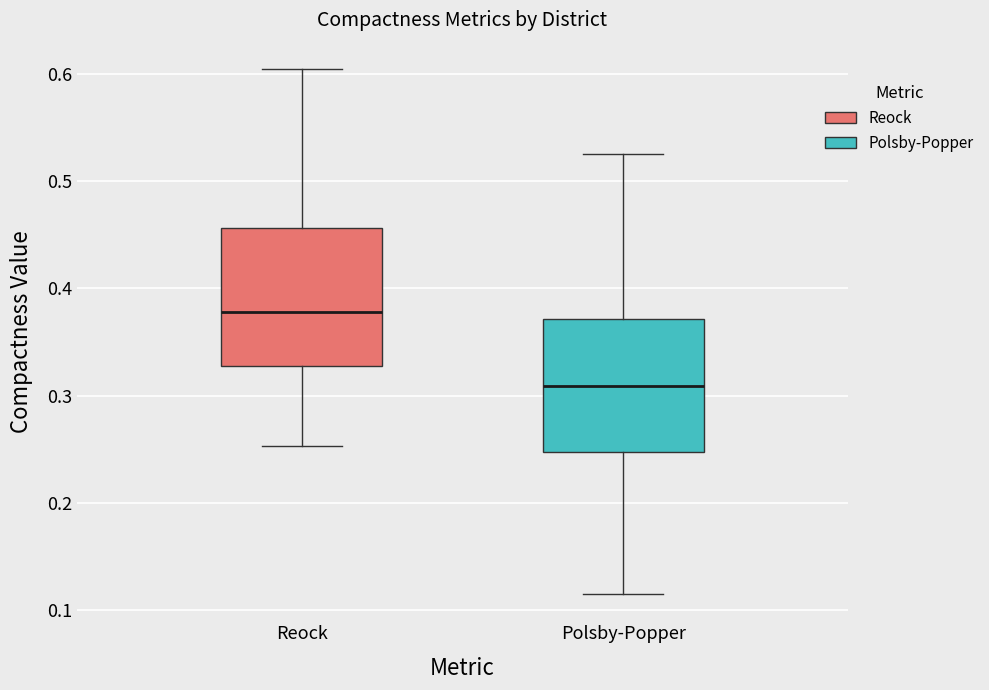

Where does the lower whisker of the box for Polsby-Popper end on the y-axis? The values are not printed on the chart, so give them approximately, as read against the axis.

0.11